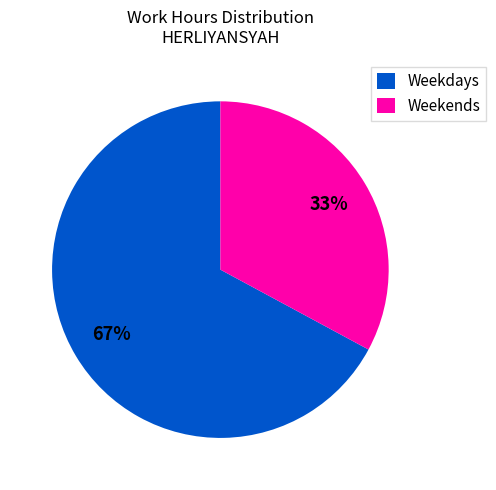

To the nearest percent, what is the average slice percentage?

50%